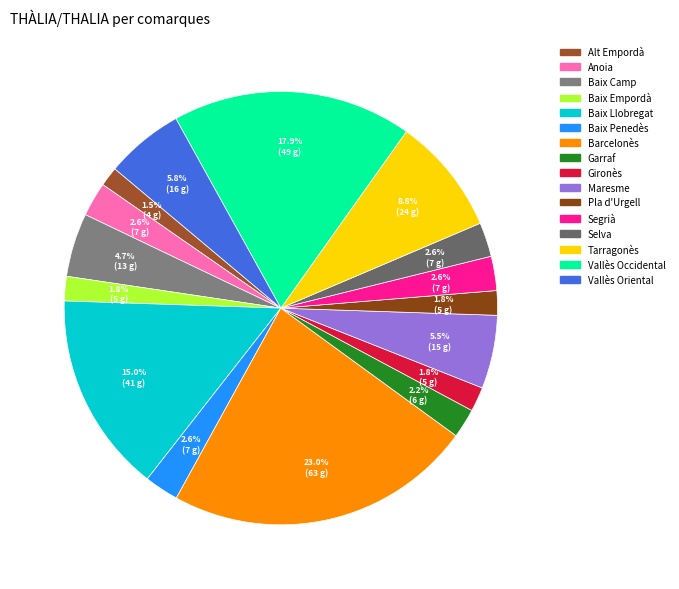

What percentage is the Garraf slice, to the nearest percent?

2%